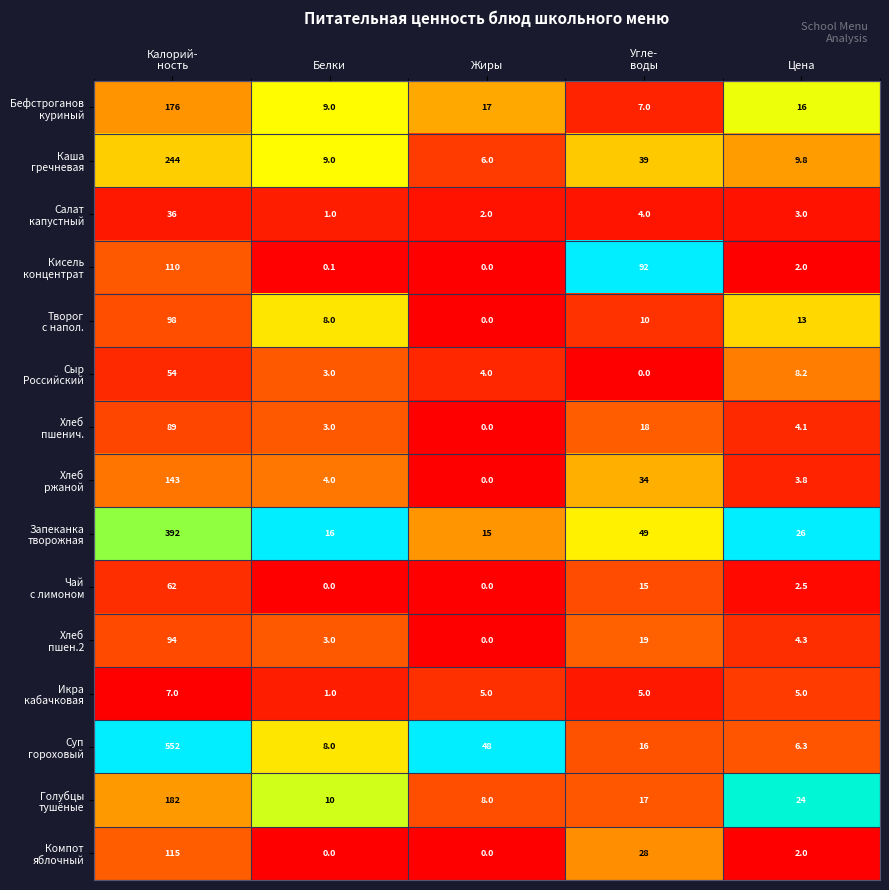

What is the difference between the highest and lowest values at Цена?

24.0